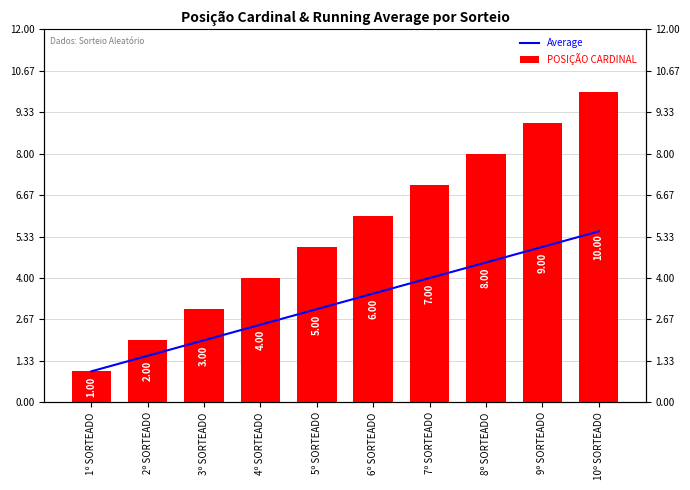

What is the sum of the Average values at 3º SORTEADO and 2º SORTEADO?

3.5